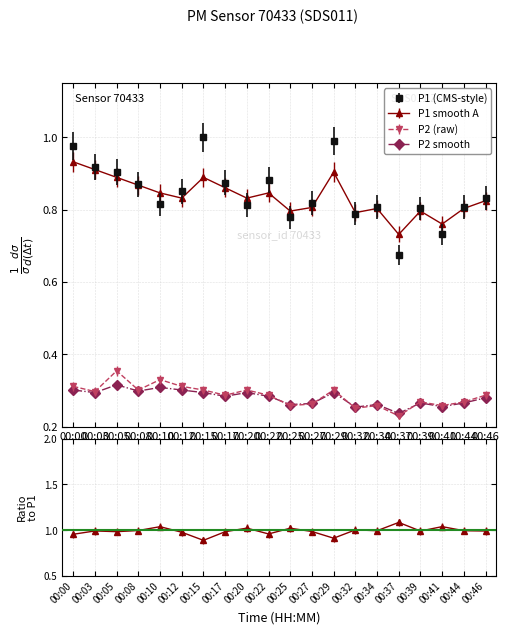

How many distinct data groups are displayed?

4